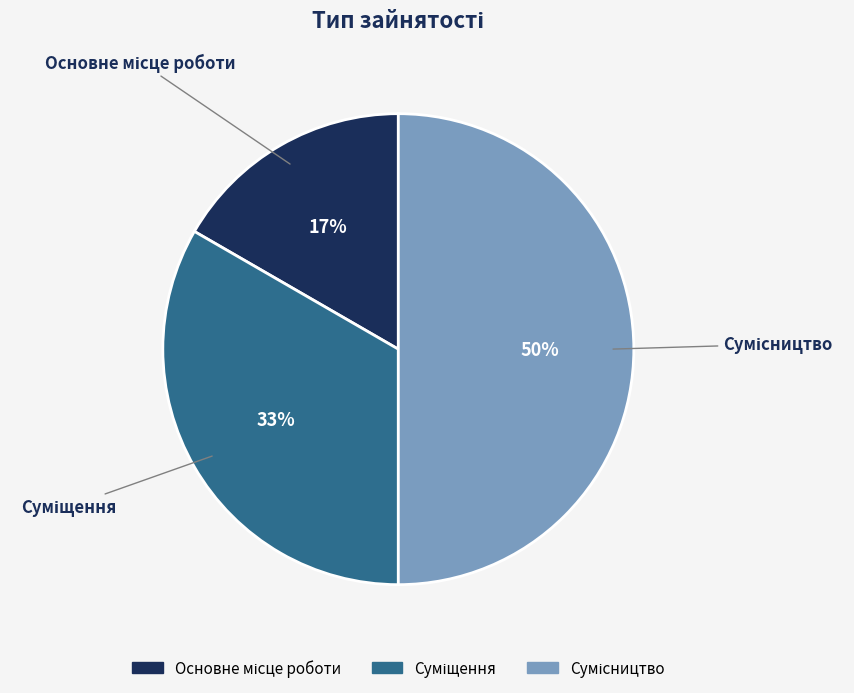

To the nearest percent, what is the average slice percentage?

33%